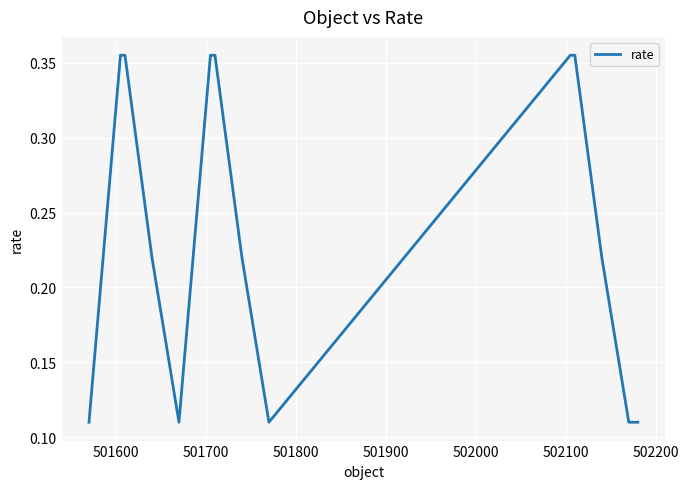

How many interior local valleys (lower than both neighbors) does the data have?

2